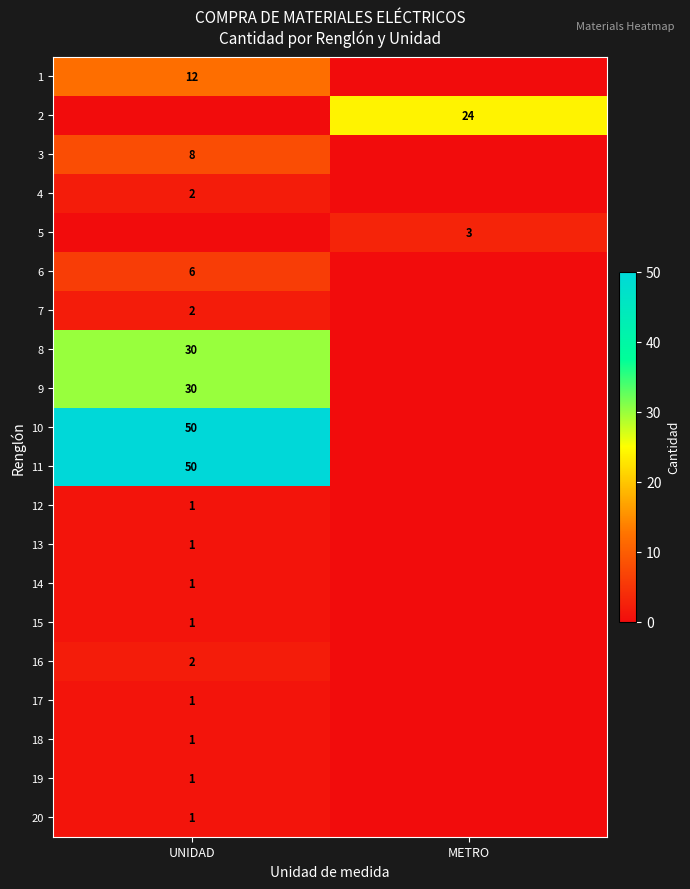

The 13 series shows 0 at UNIDAD. True or false?

False